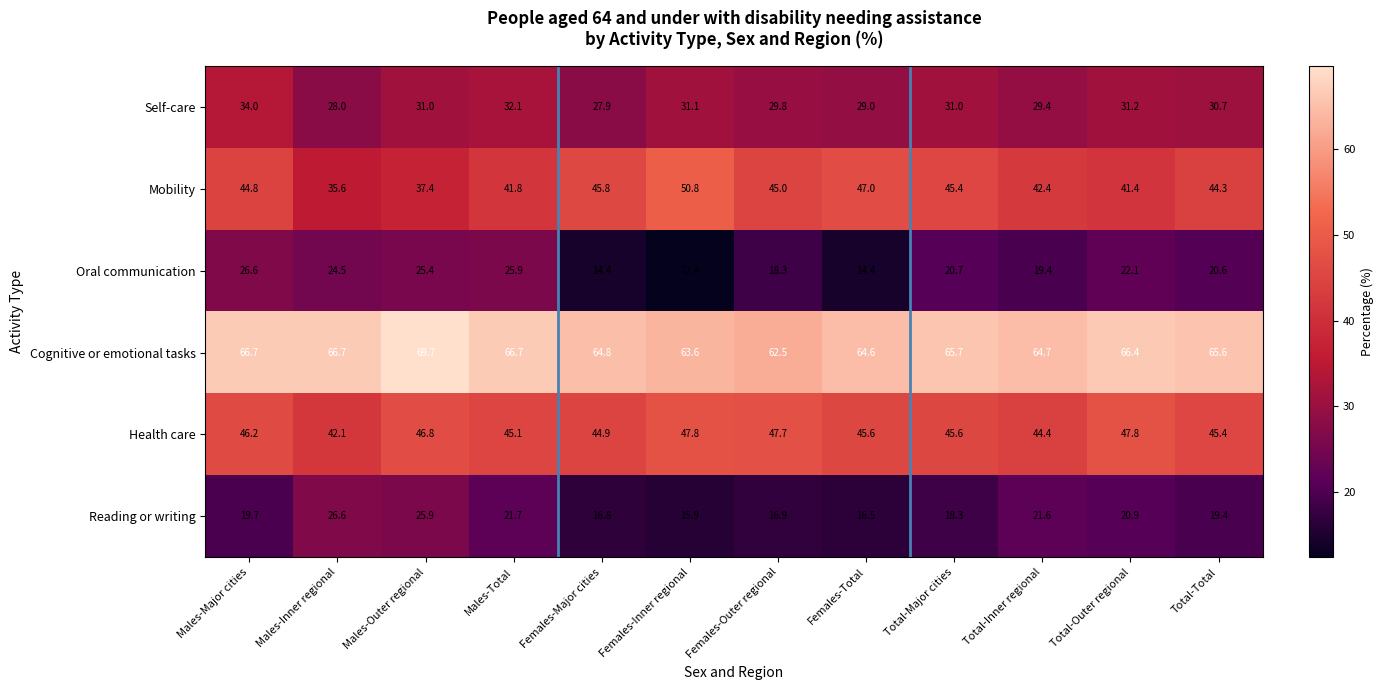

What is the spread (max minus min) of values at Males-Outer regional?

44.3